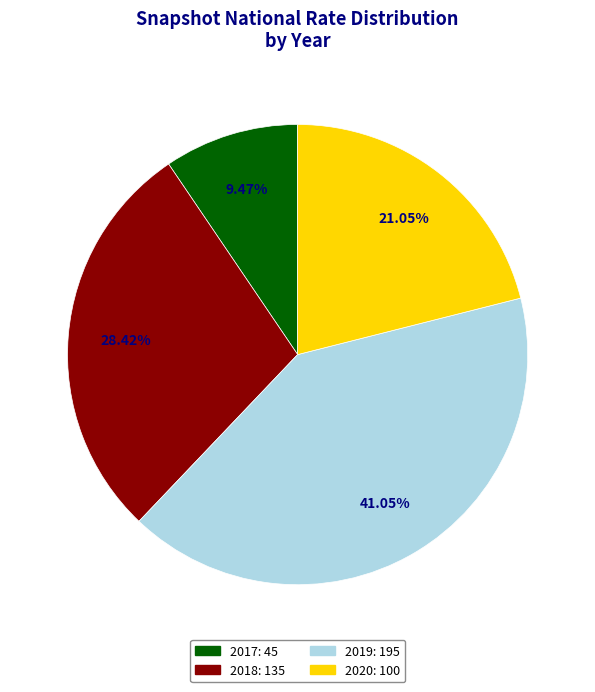

How many segments does this pie chart have?

4